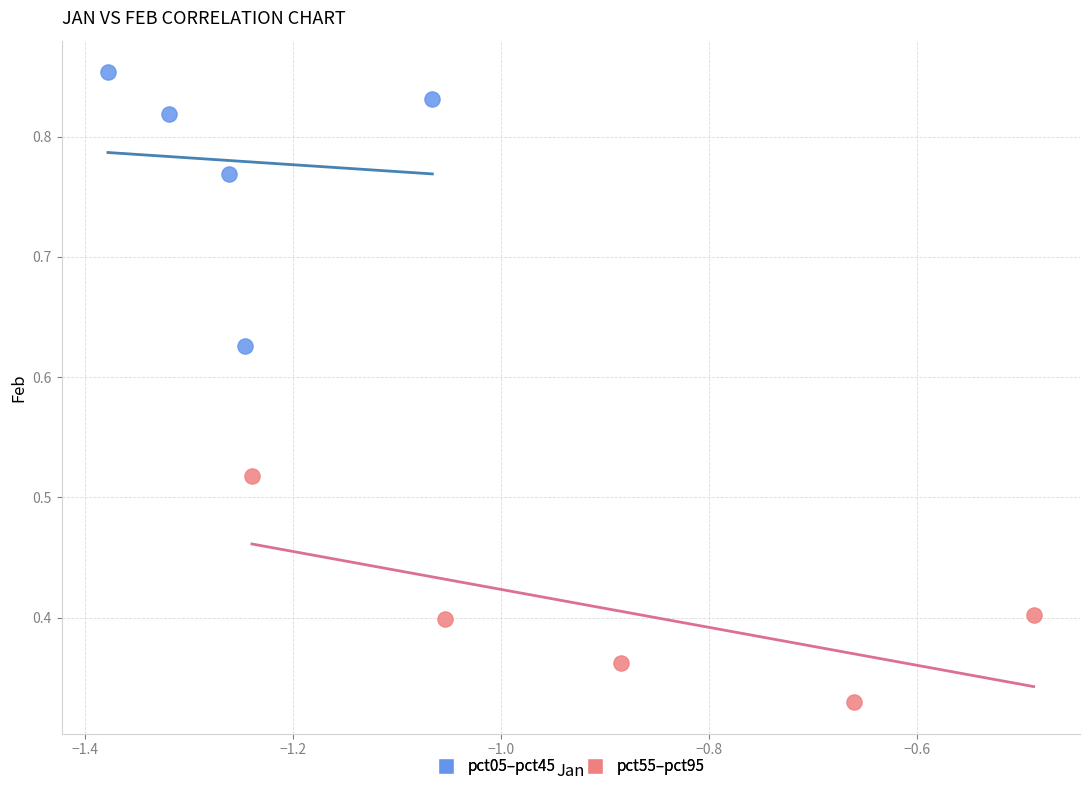

Which series contains the lowest Y value?

pct55–pct95